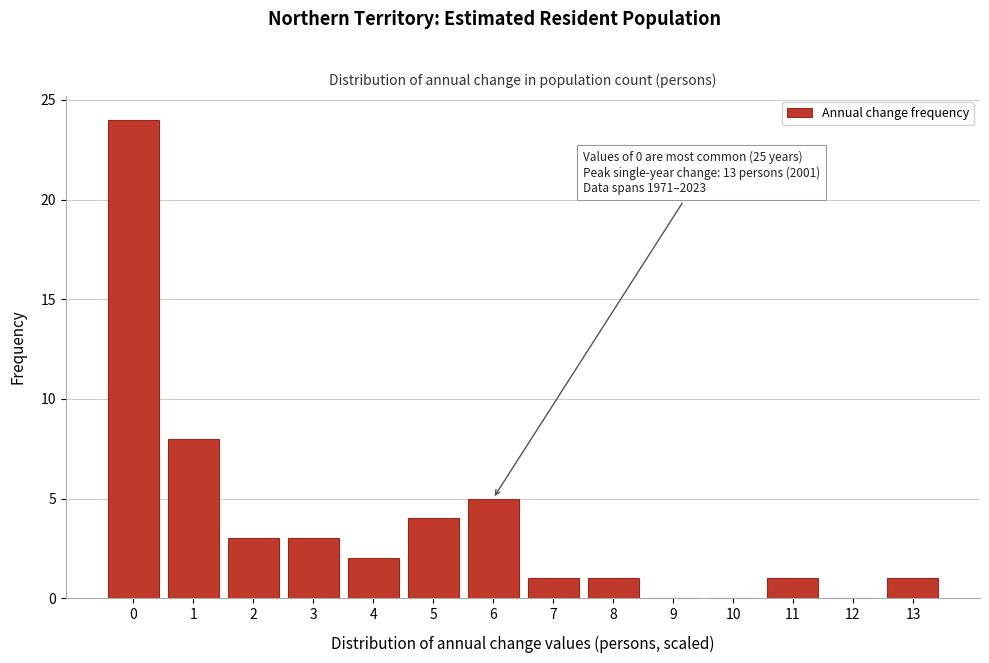

Reading left to right, list all the values displayed in this chart.

0=24	1=8	2=3	3=3	4=2	5=4	6=5	7=1	8=1	9=0	10=0	11=1	12=0	13=1